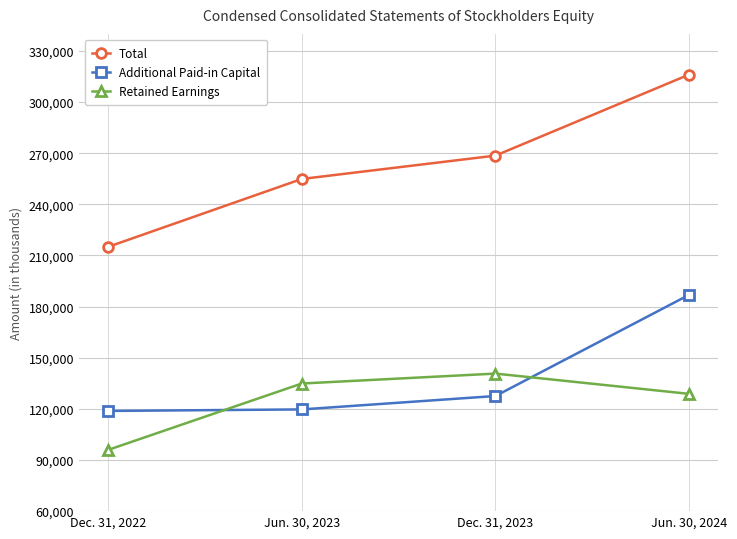

The Total series shows 52570 at Dec. 31, 2022. True or false?

False